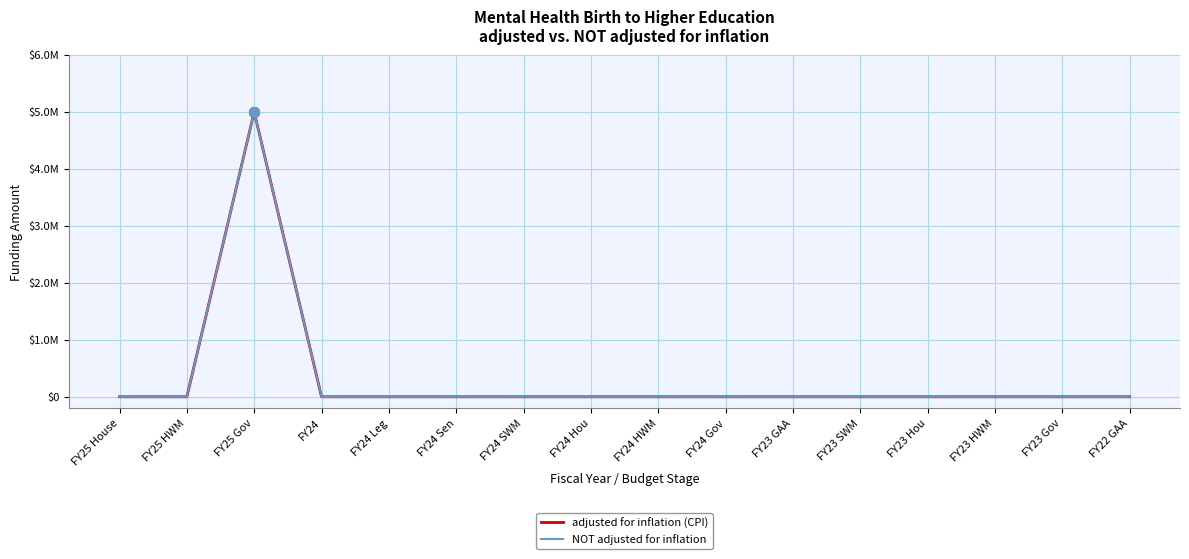

Is this an area chart (filled region under the line)?

No